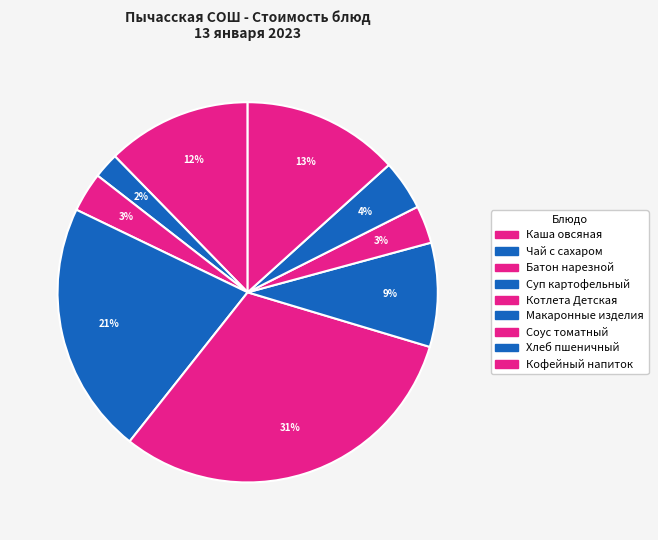

Count the number of slices in the pie.

9